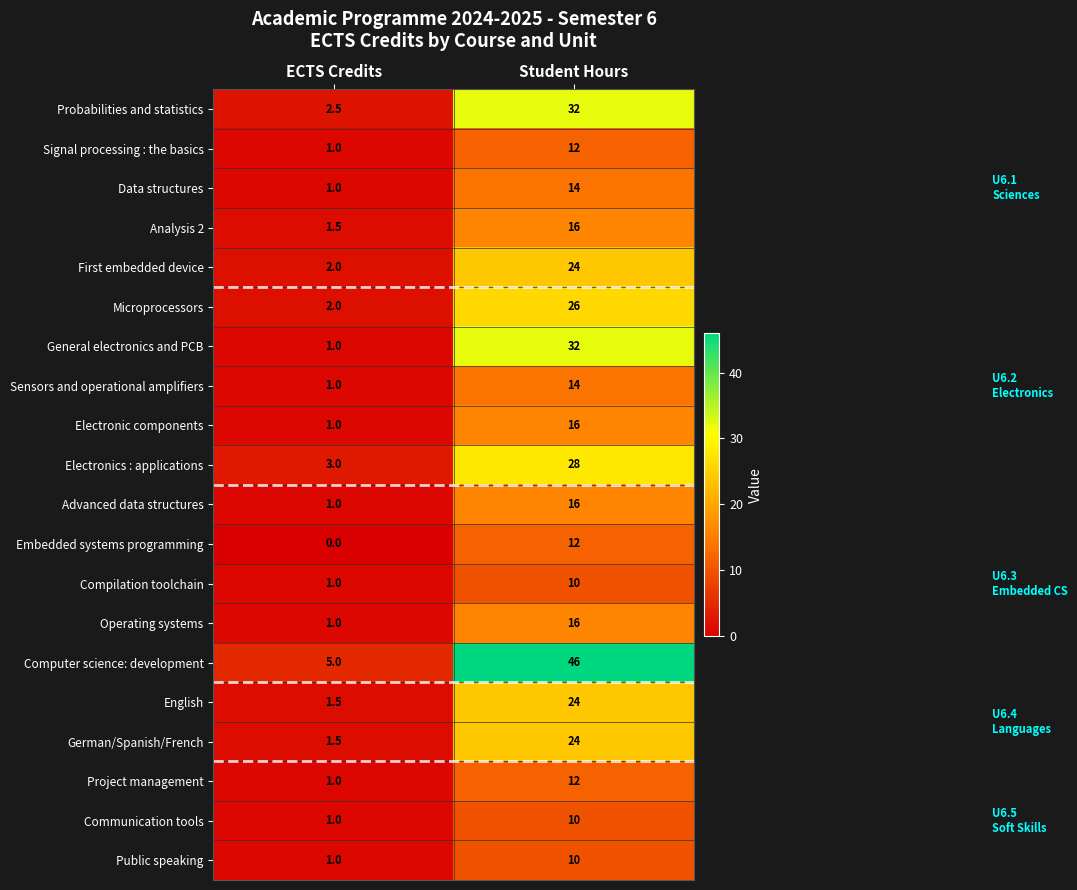

Which label corresponds to the largest value in the chart?

Student Hours